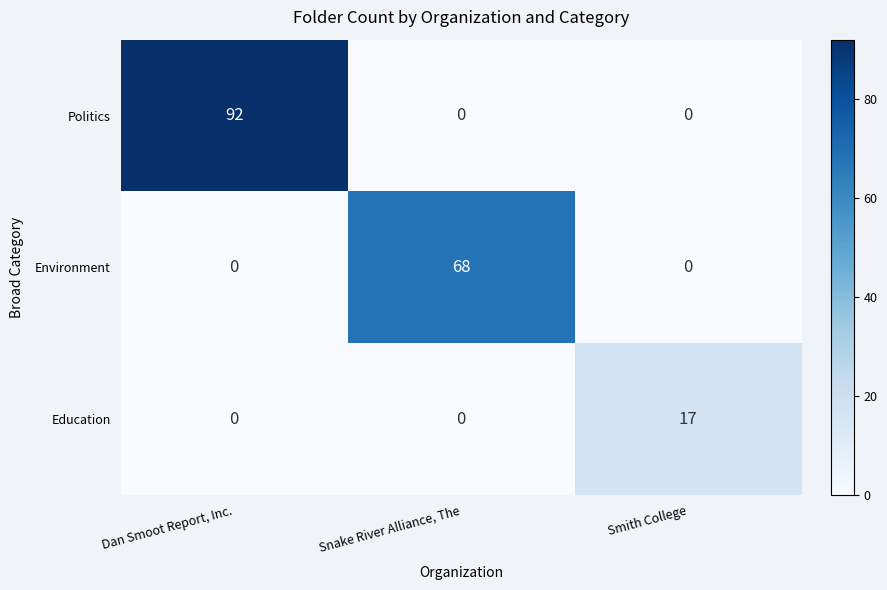

What is the greatest value displayed?

92